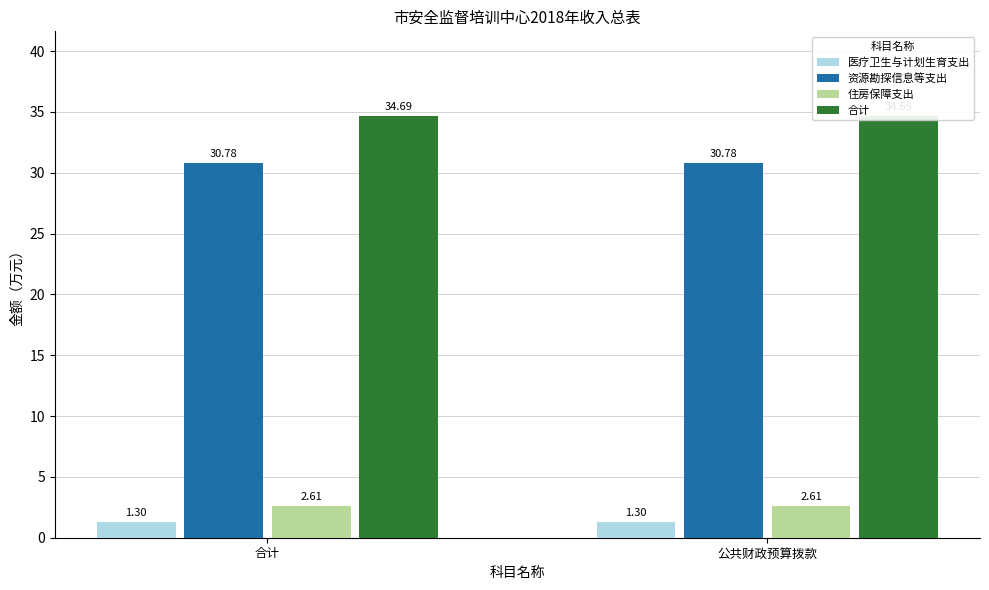

Which series has the largest total across all categories?

合计